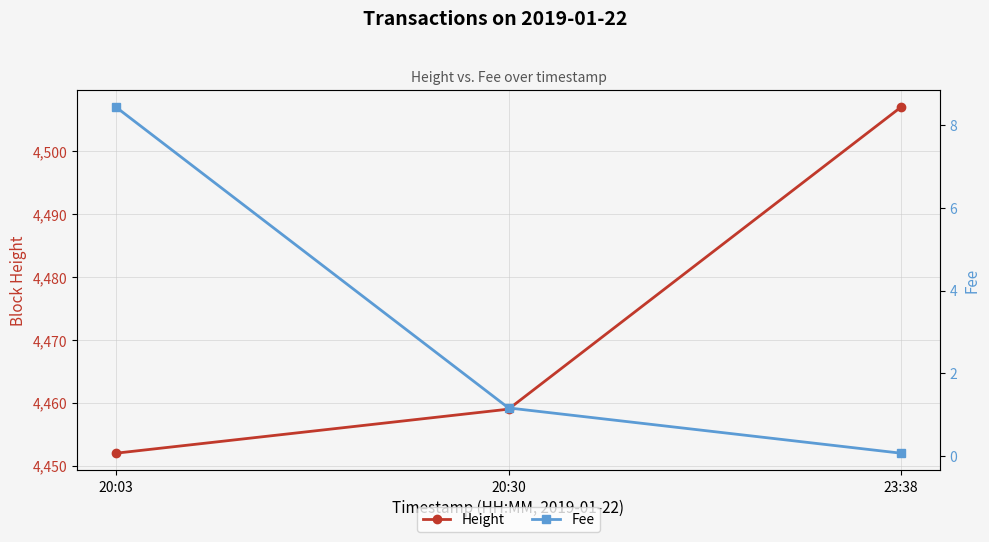

At which label does Height first exceed 4459?

23:38